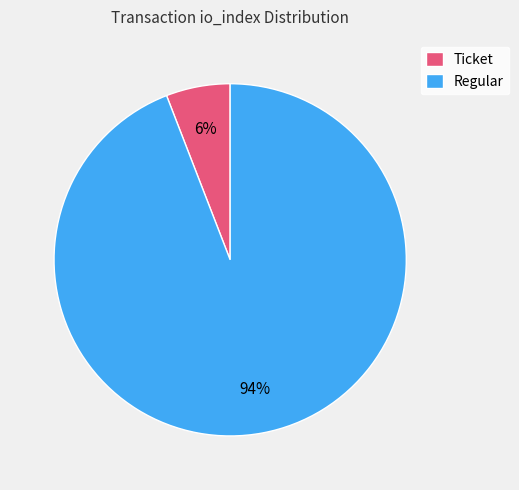

Which category has the smallest portion of the pie?

Ticket